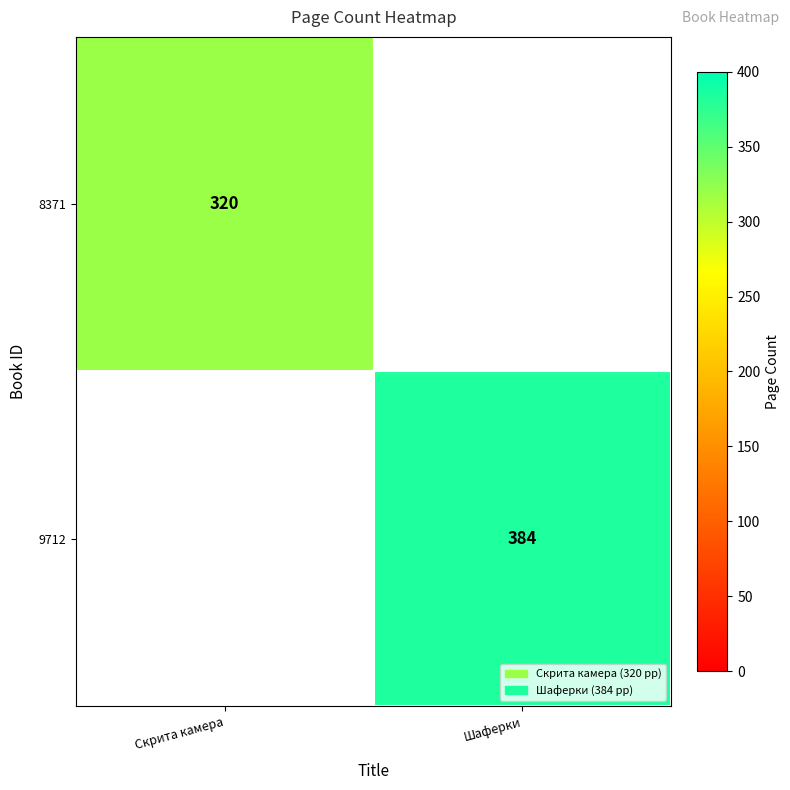

True or false: 9712 has a value of 384 at Шаферки.

True